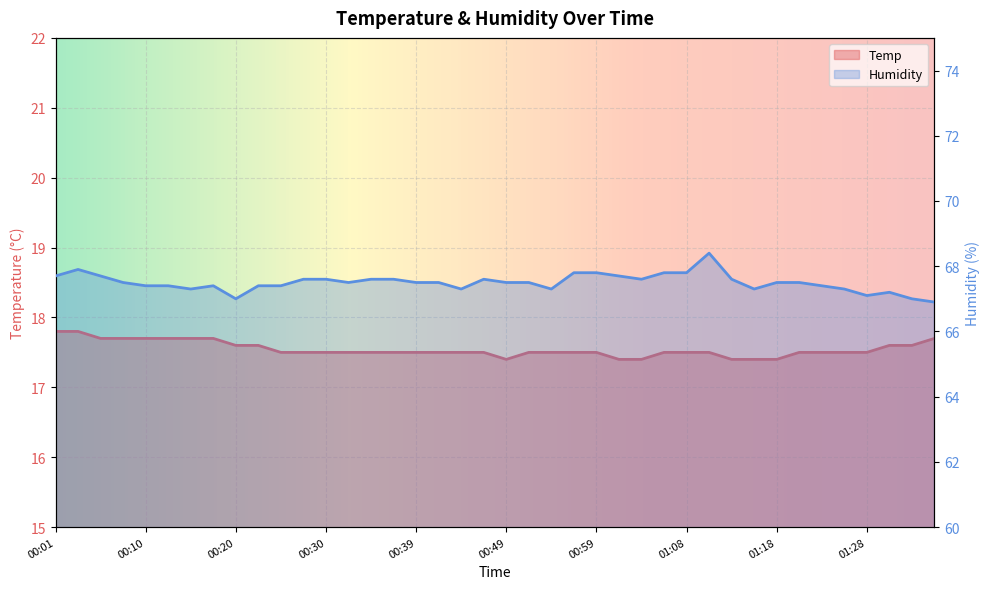

At how many categories does at least one series exceed 48?

40